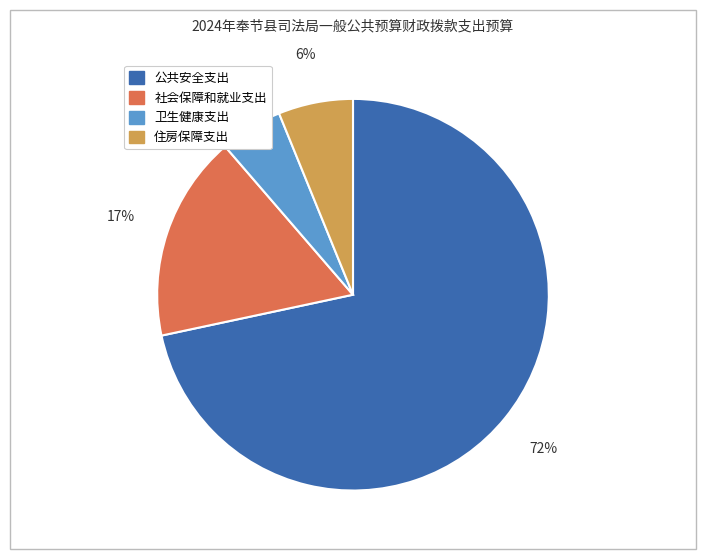

The 卫生健康支出 slice represents 18% of the pie. True or false?

False